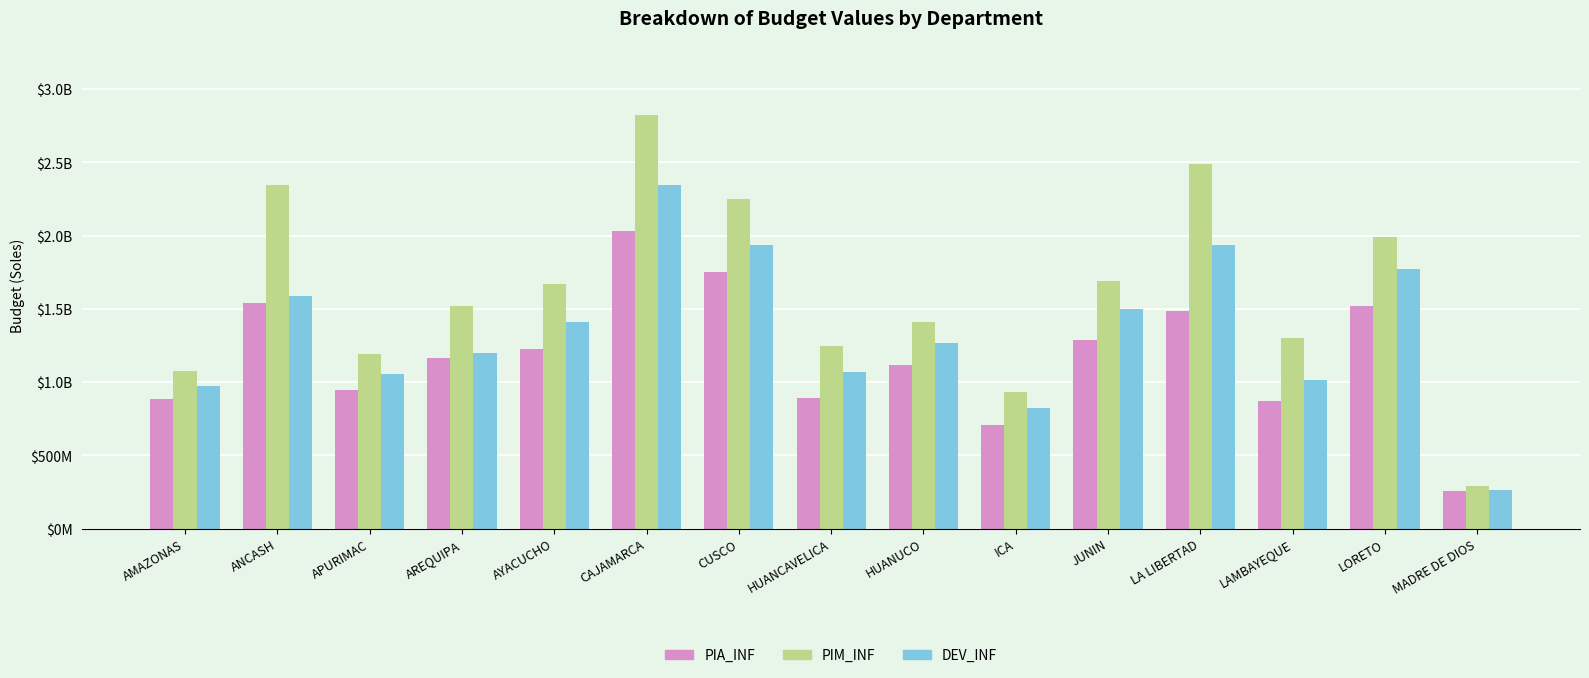

The value of DEV_INF at MADRE DE DIOS is 264555005.4. True or false?

True